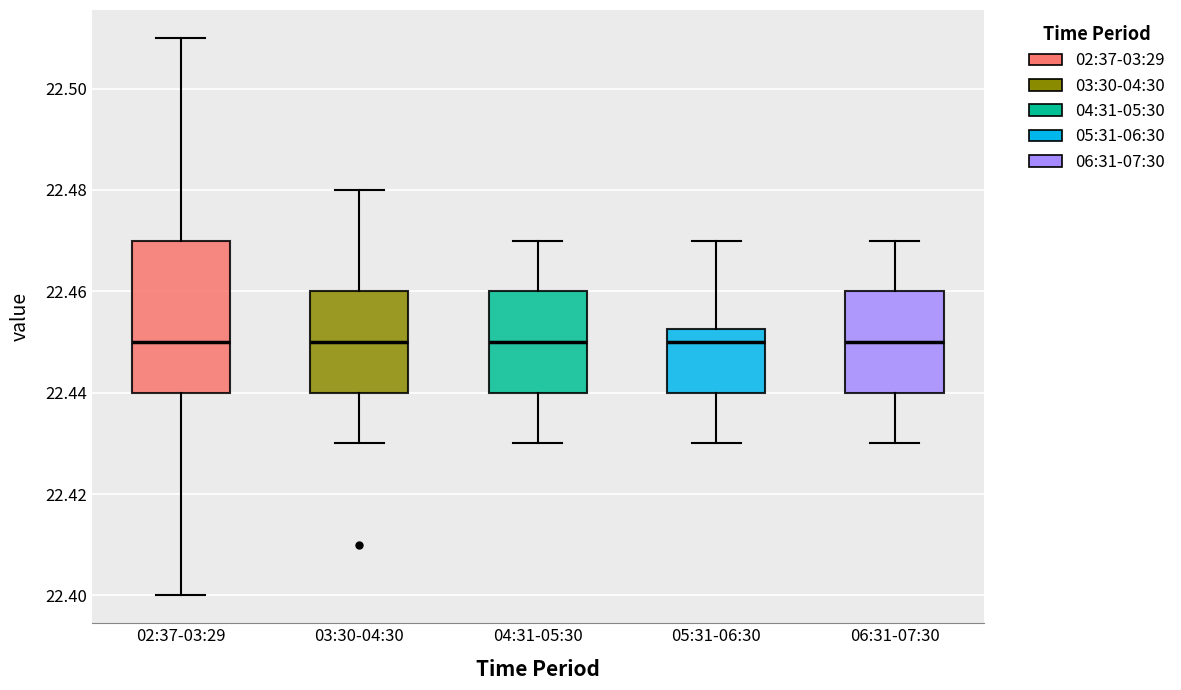

Where does the upper whisker of the box for 03:30-04:30 end on the y-axis? The values are not printed on the chart, so give them approximately, as read against the axis.

22.480